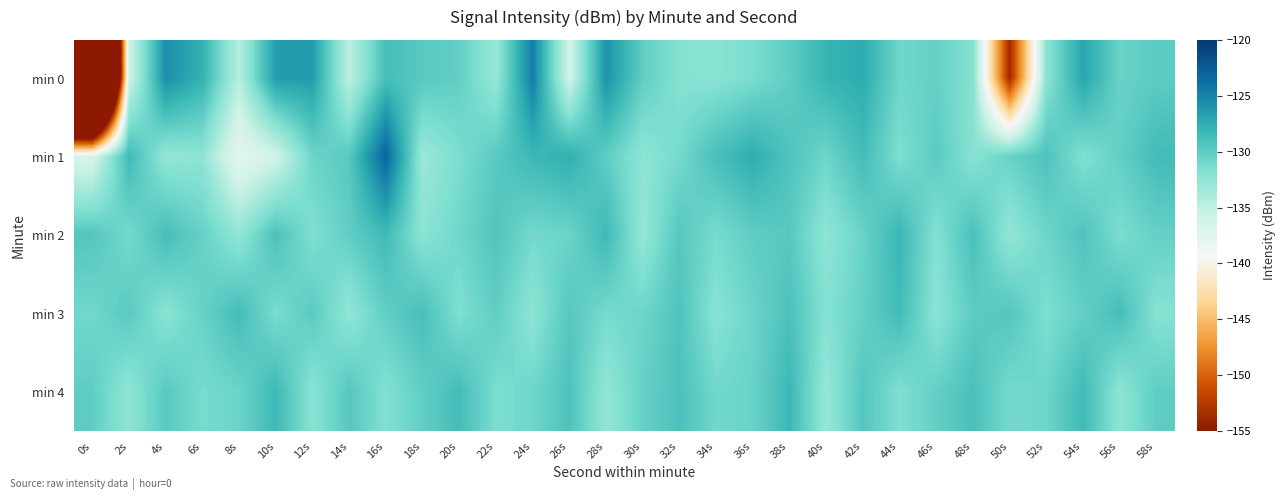

At 30s, list the series in order from largest to smallest.

min 0, min 4, min 3, min 1, min 2